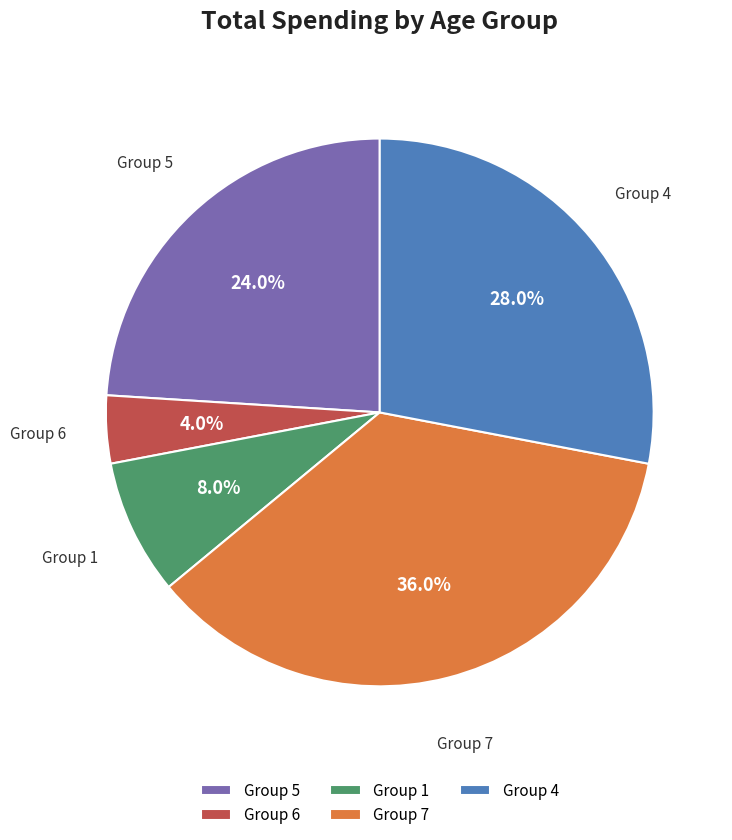

Do Group 7 and Group 1 together represent more than half of the pie?

No